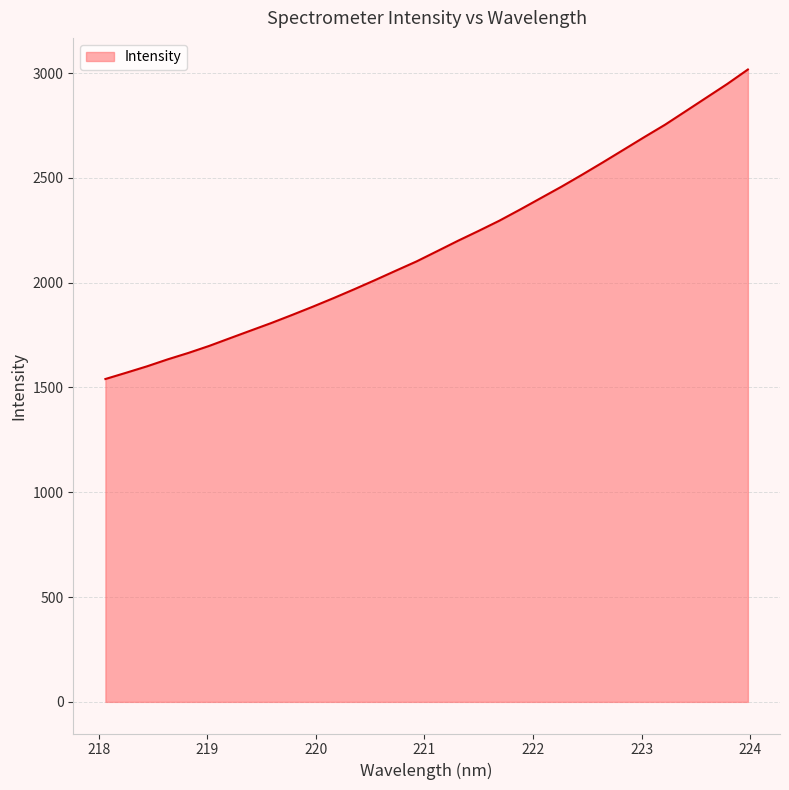

What is the greatest value displayed?

3016.8